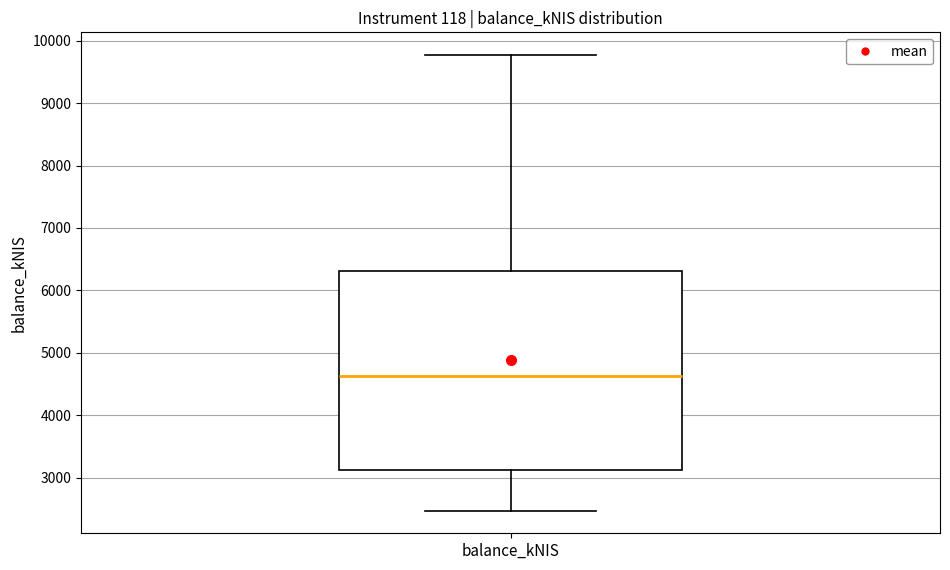

Where does the median line of the box for balance_kNIS sit on the y-axis? The values are not printed on the chart, so give them approximately, as read against the axis.

4600